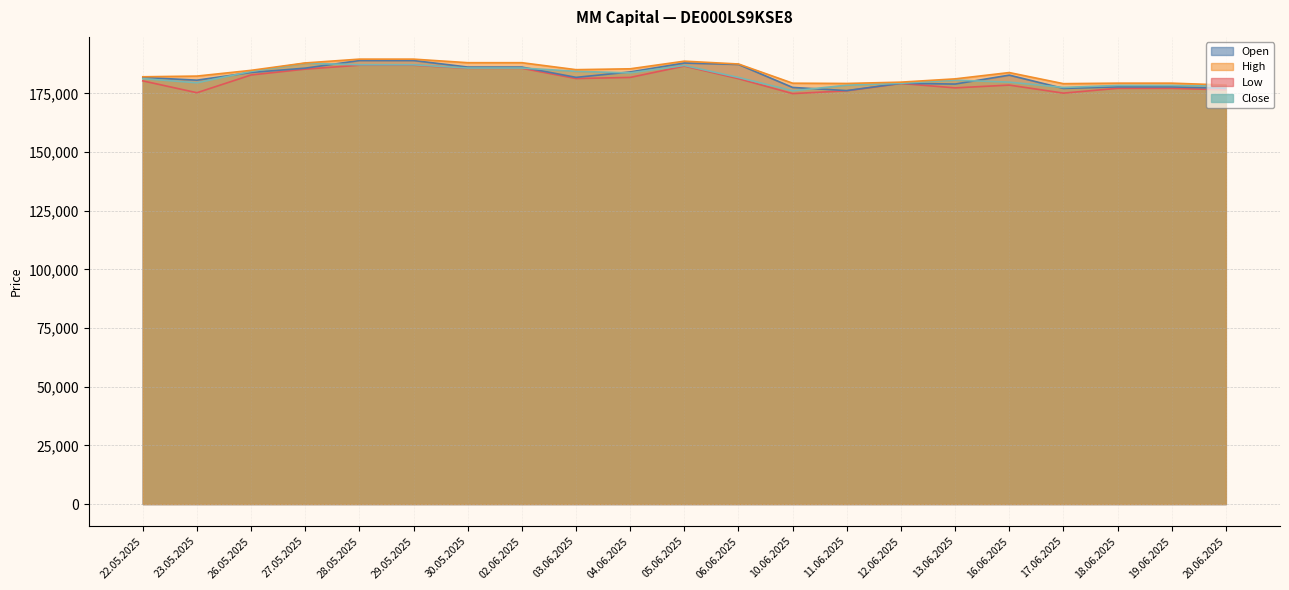

At which category is the sum across all series the highest?

28.05.2025